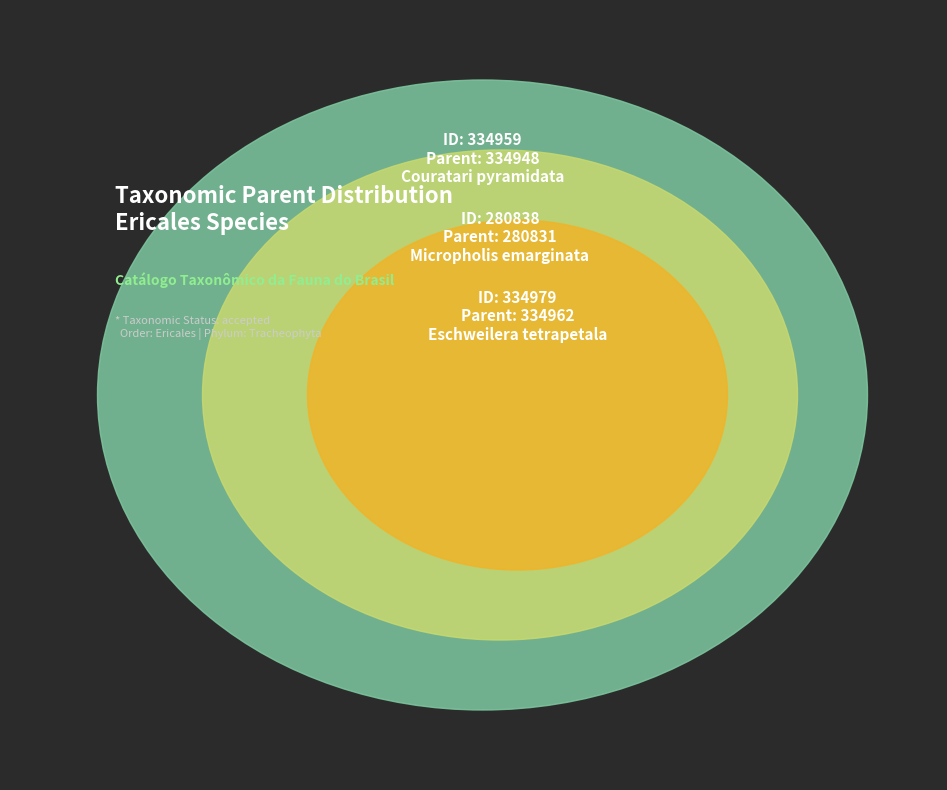

To the nearest percent, what is the combined percentage of Couratari pyramidata
(Lecythidaceae)
ID: 334959 and Eschweilera tetrapetala
(Lecythidaceae)
ID: 334979?

70%